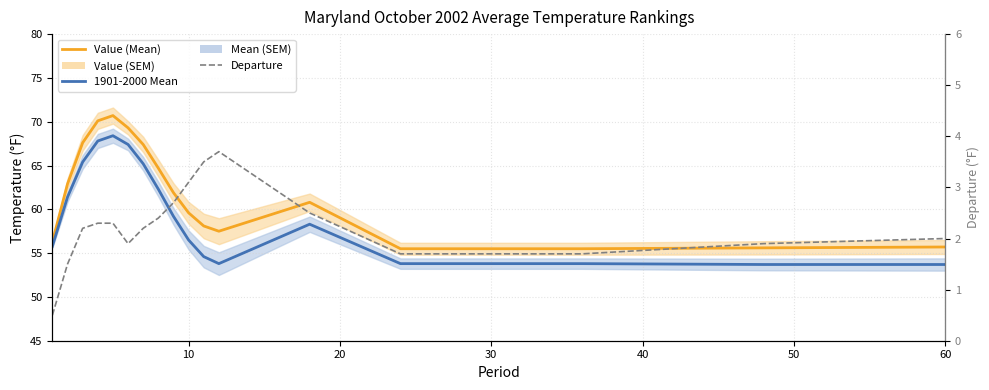

At how many categories does at least one series exceed 50?

17